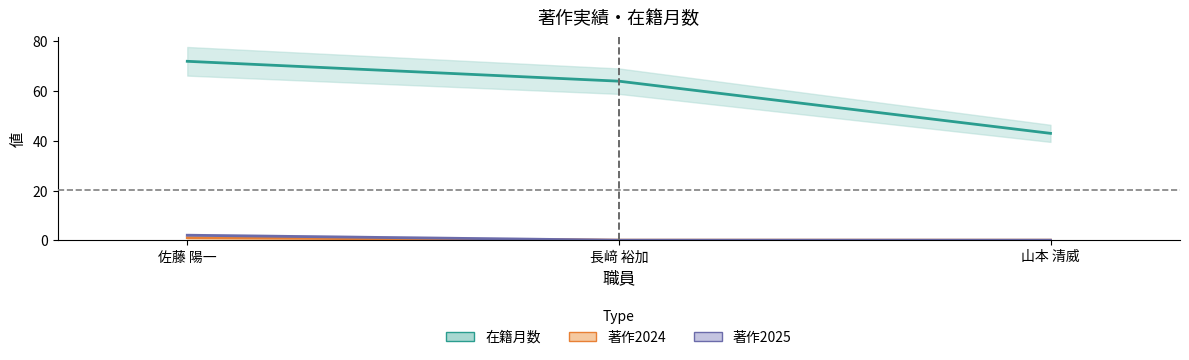

Reading left to right, list all the values displayed in this chart.

在籍月数: 72	64	43
著作2024: 1	0	0
著作2025: 2	0	0